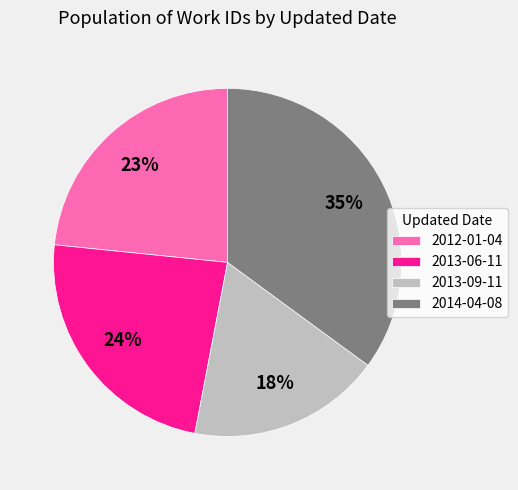

Count the number of slices in the pie.

4